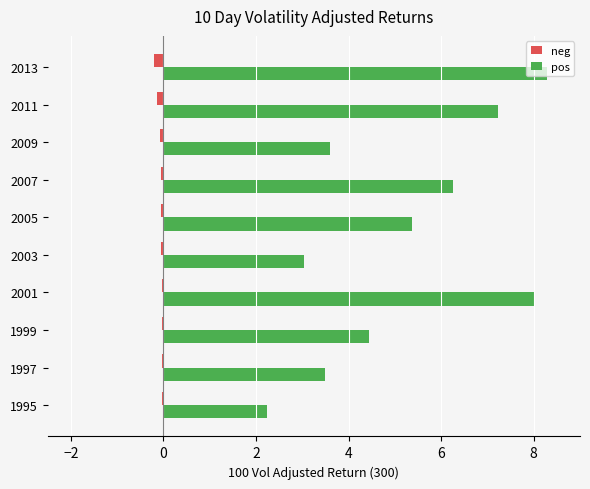

The value of pos at 2011 is 7.2. True or false?

True